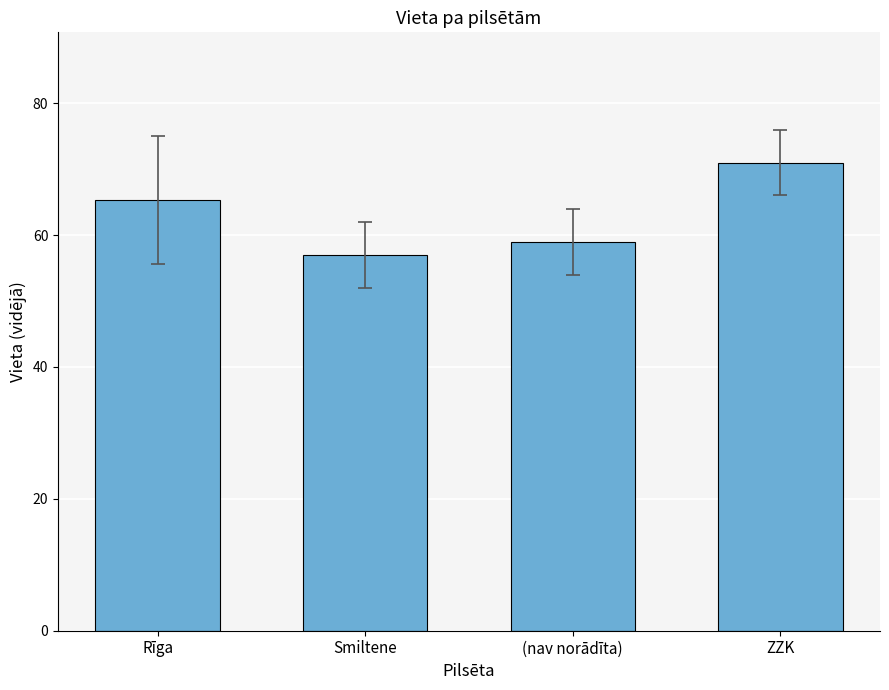

How many data points does each series have?

4